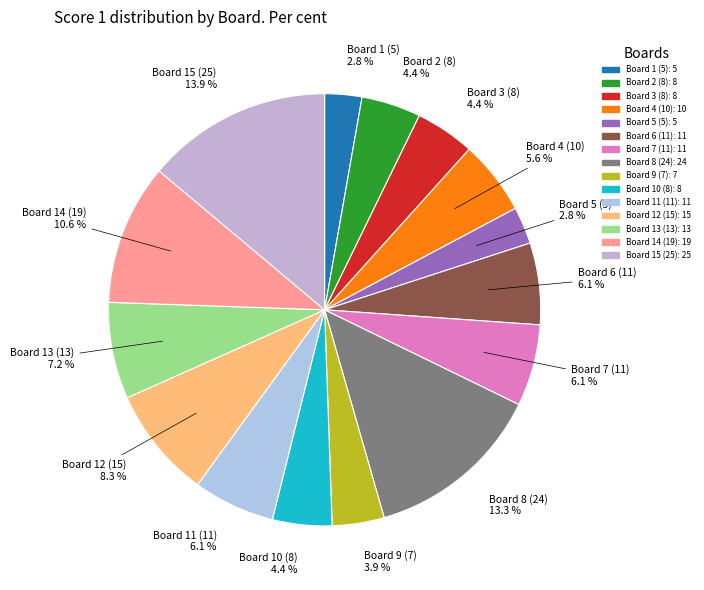

What is the largest slice in the pie chart?

Board 15 (25)